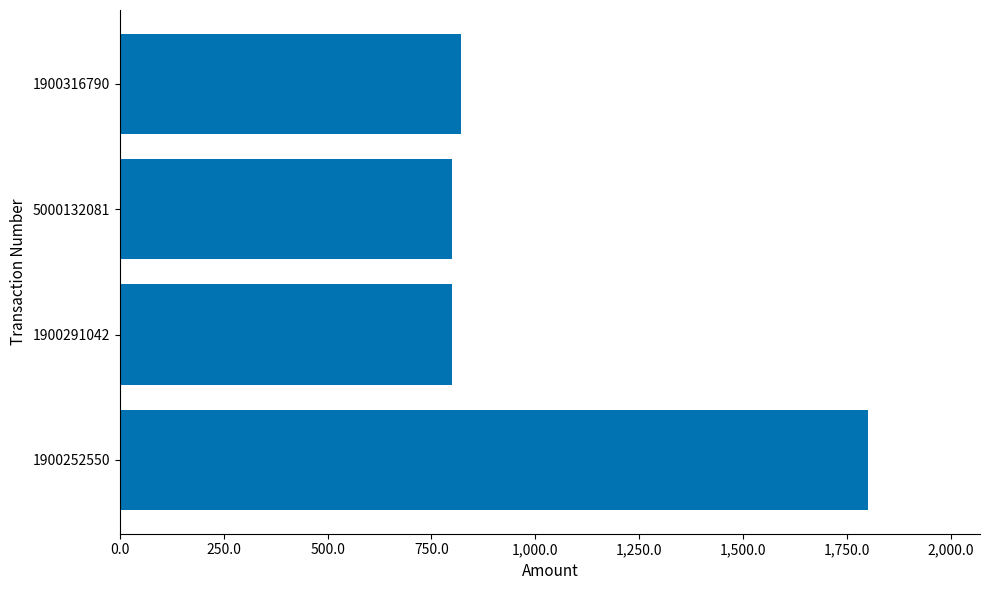

What is the sum of all values?

4220